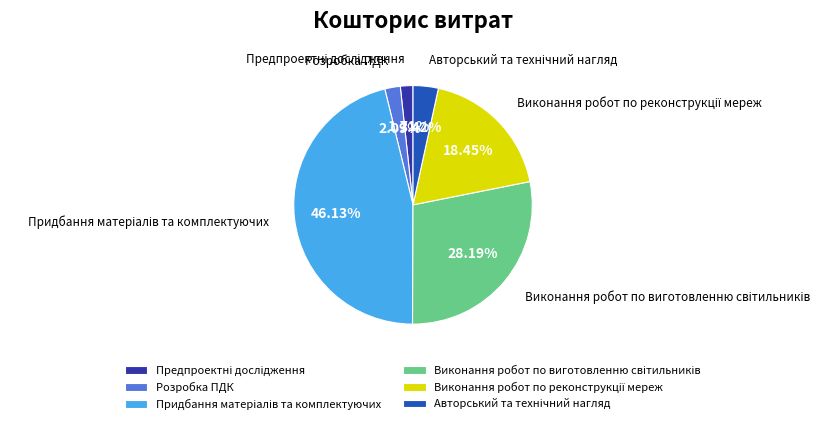

Does any single category account for the majority?

No